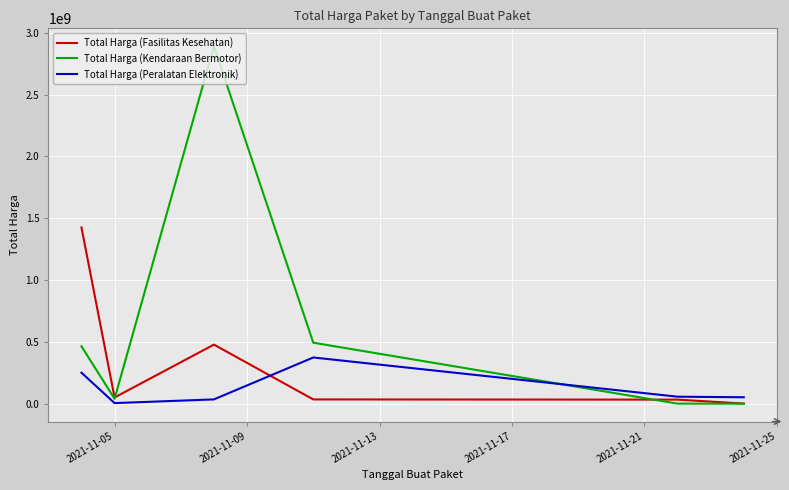

Rank the series by their maximum value, from lowest to highest.

Total Harga (Peralatan Elektronik), Total Harga (Fasilitas Kesehatan), Total Harga (Kendaraan Bermotor)